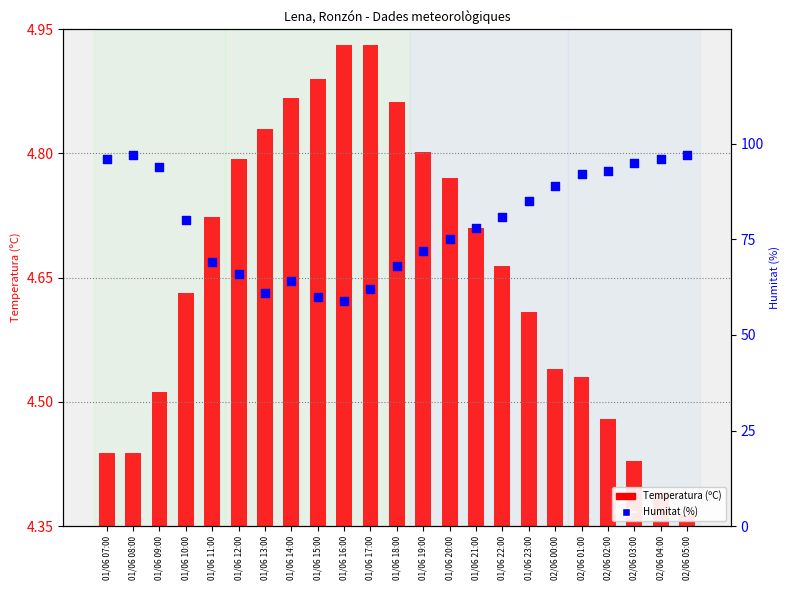

Which series contains the lowest Y value?

Temperatura (ºC)